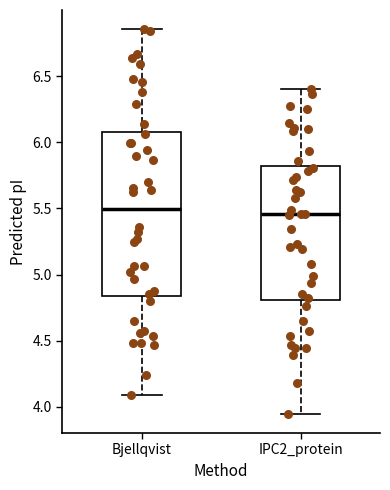

Reading left to right, transcribe this box plot: for each box, give where its median line is, the range the box spans, and where its two whiskers end, as read against the y-axis. The values are not printed on the chart, so give them approximately, as read against the axis.

Bjellqvist: median 5.50, box 4.85 to 6.10, whiskers 4.10 to 6.85
IPC2_protein: median 5.45, box 4.80 to 5.80, whiskers 3.95 to 6.40